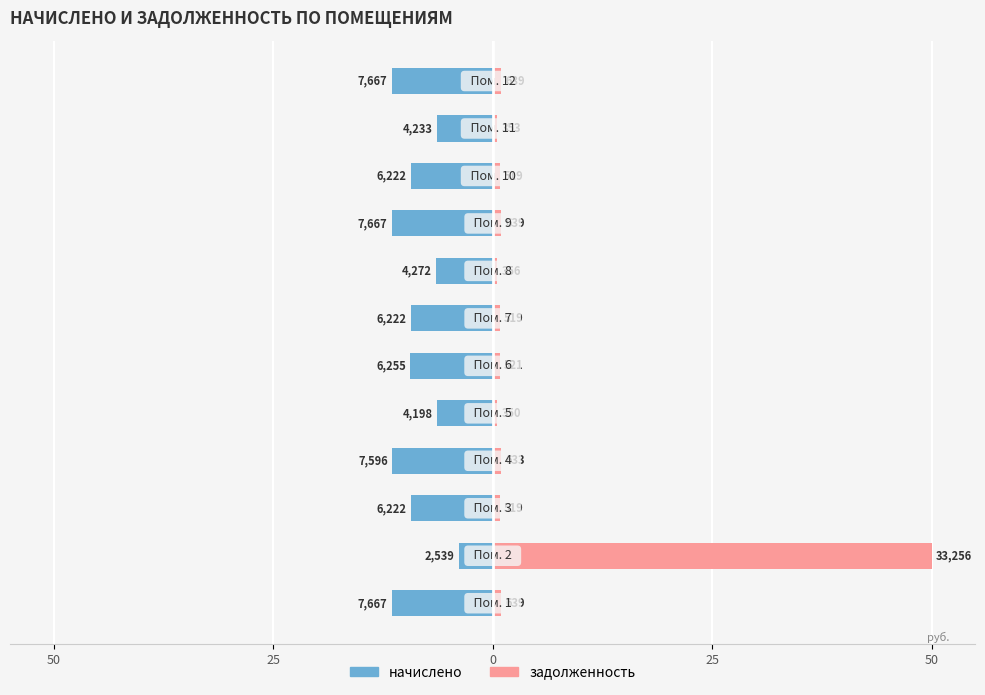

At how many categories does at least one series exceed 41?

1